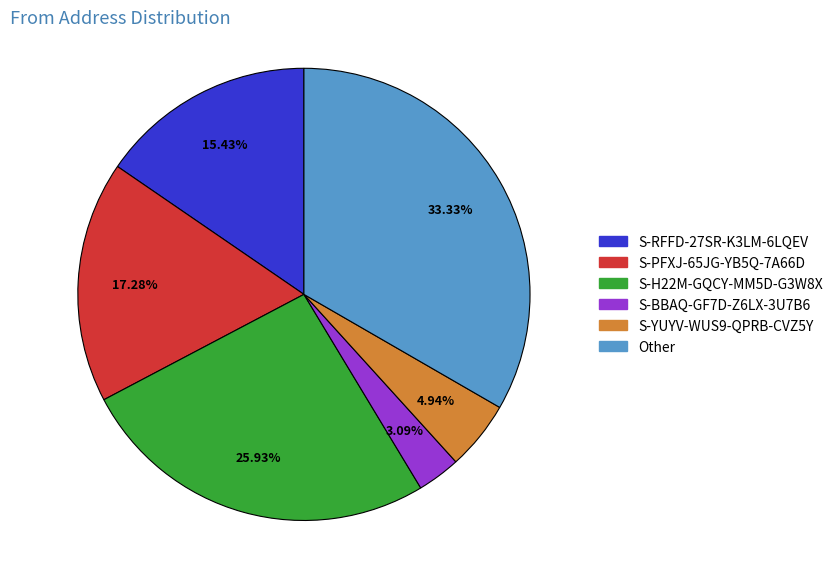

To the nearest percent, what is the average slice percentage?

17%